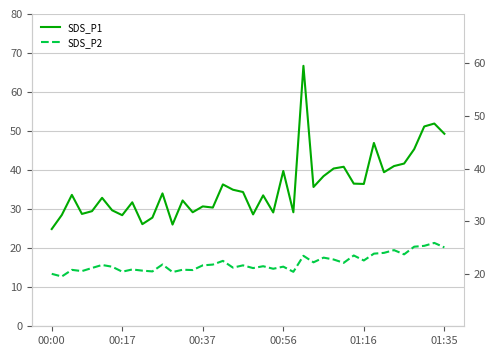

What is the sum of all SDS_P1 values?

1432.6